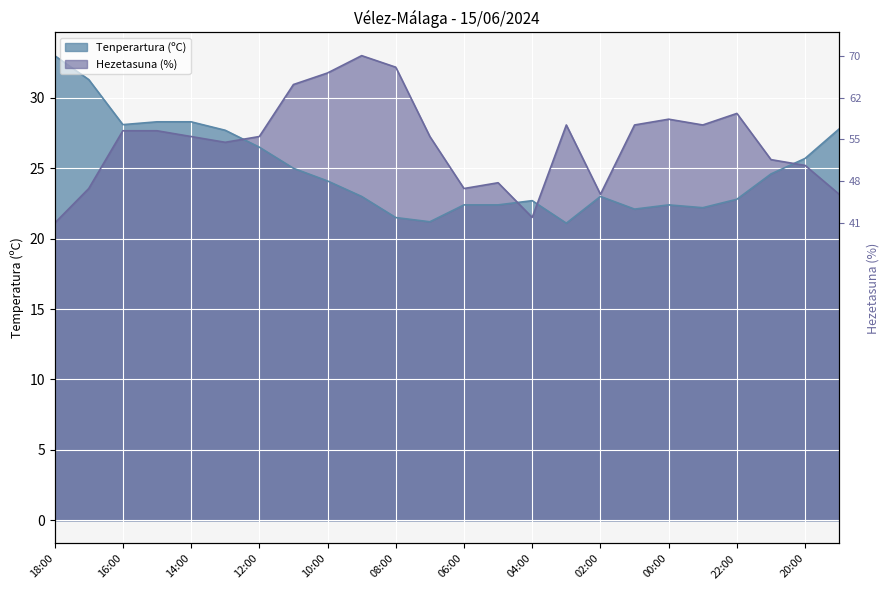

True or false: Hezetasuna (%) has more than 0 points higher than both neighbors.

True